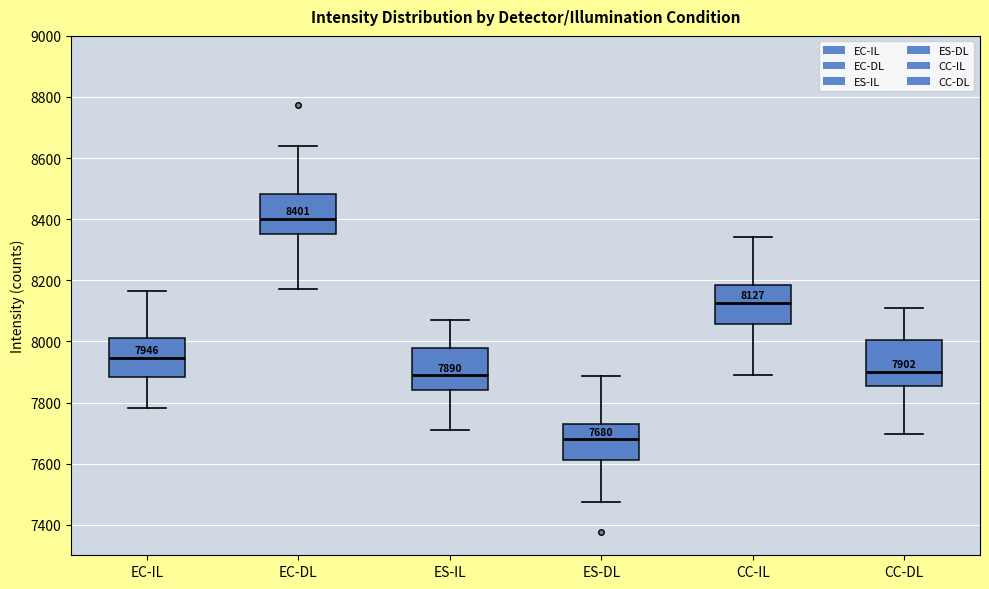

Which box's median line is the lowest?

ES-DL